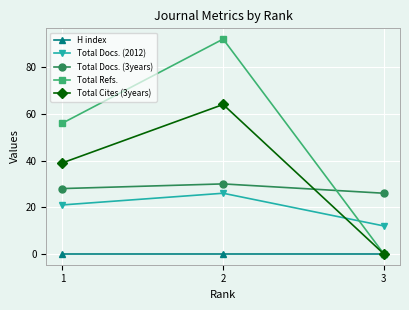

At which category is the sum across all series the highest?

2